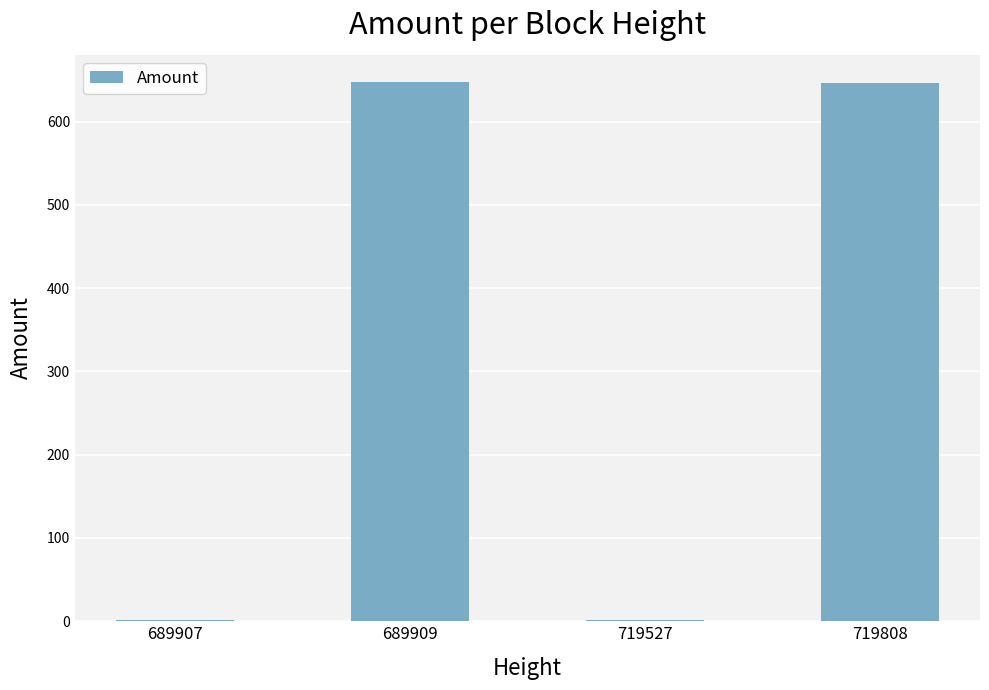

The chart shows a value of 405.2 at 719808. True or false?

False